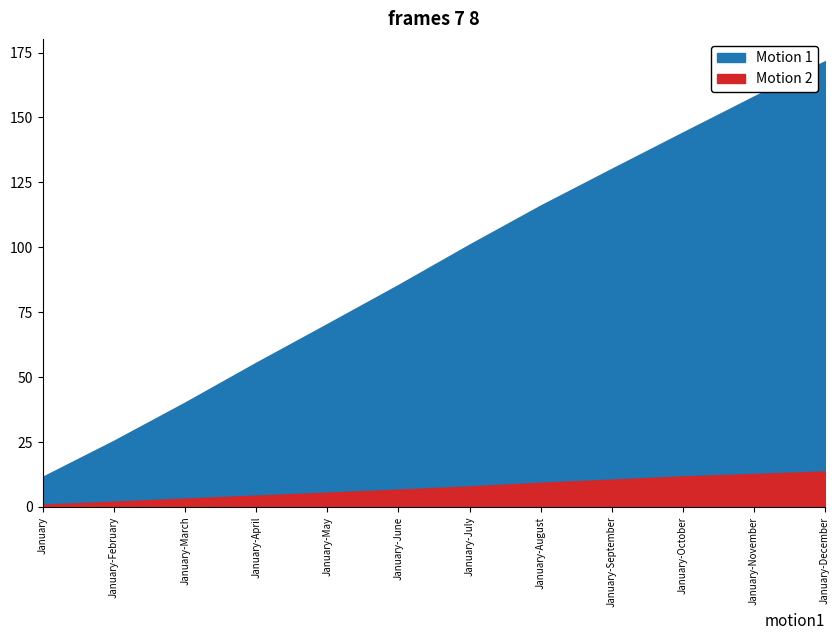

Reading right to left, what are all the values shown in this chart?

Motion 1: January-December=171.7	January-November=158.1	January-October=144.2	January-September=130.2	January-August=116.1	January-July=101.0	January-June=85.5	January-May=70.5	January-April=55.6	January-March=40.2	January-February=25.5	January=11.7
Motion 2: January-December=13.7	January-November=12.7	January-October=11.8	January-September=10.5	January-August=9.3	January-July=7.9	January-June=6.7	January-May=5.5	January-April=4.4	January-March=3.2	January-February=2.0	January=0.9